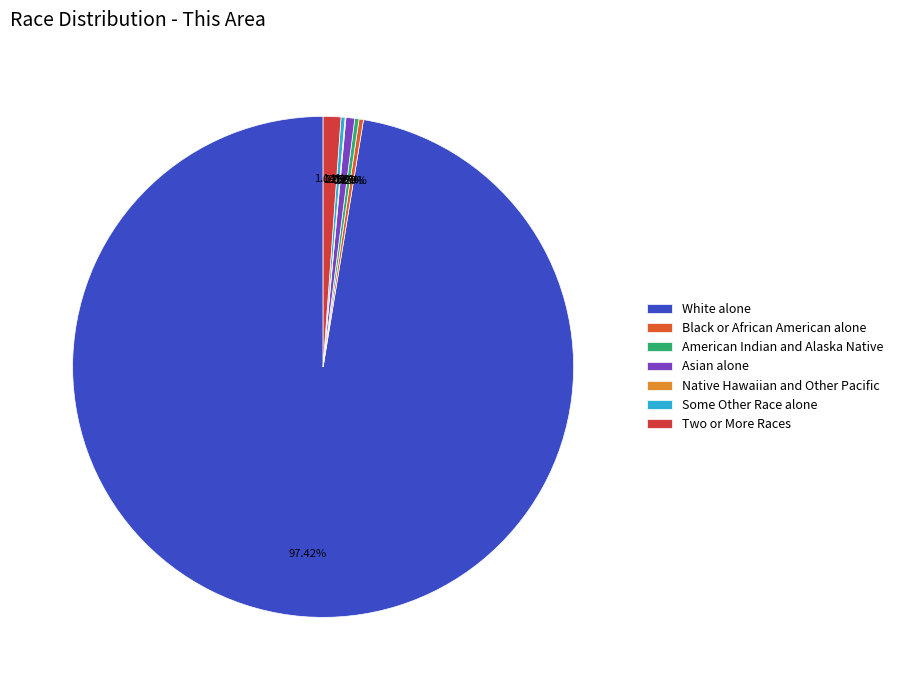

Does Asian alone represent more than half of the total?

No